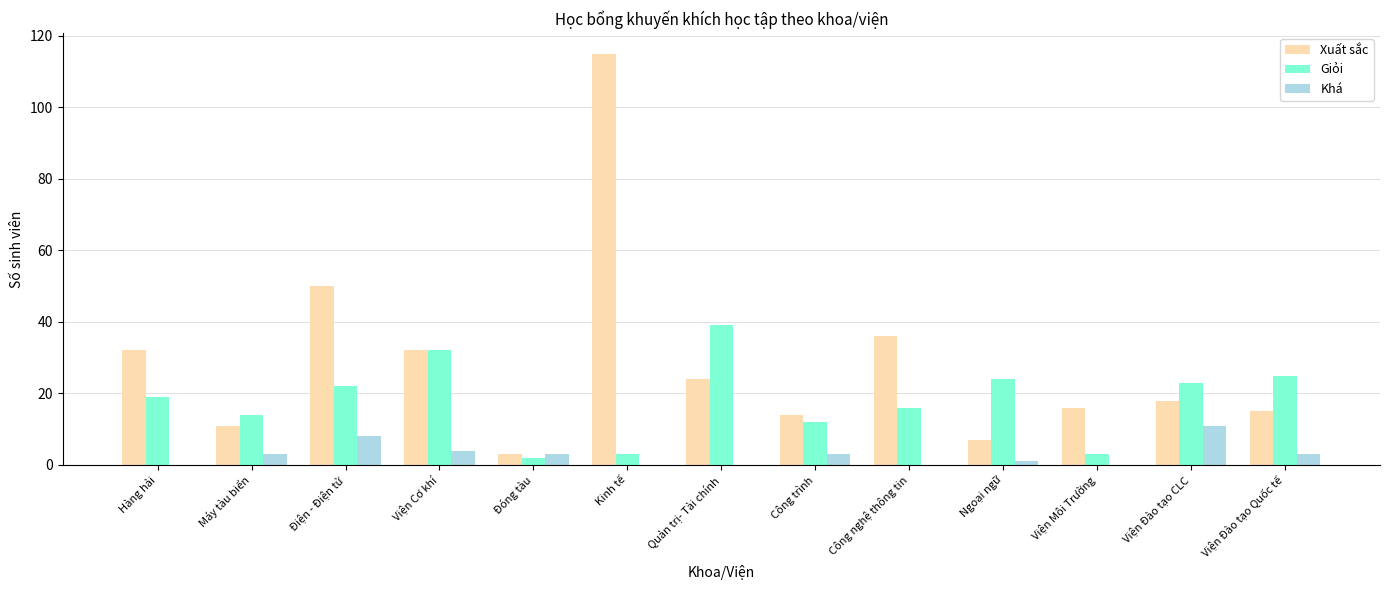

True or false: Xuất sắc has a value of 36 at Công nghệ thông tin.

True